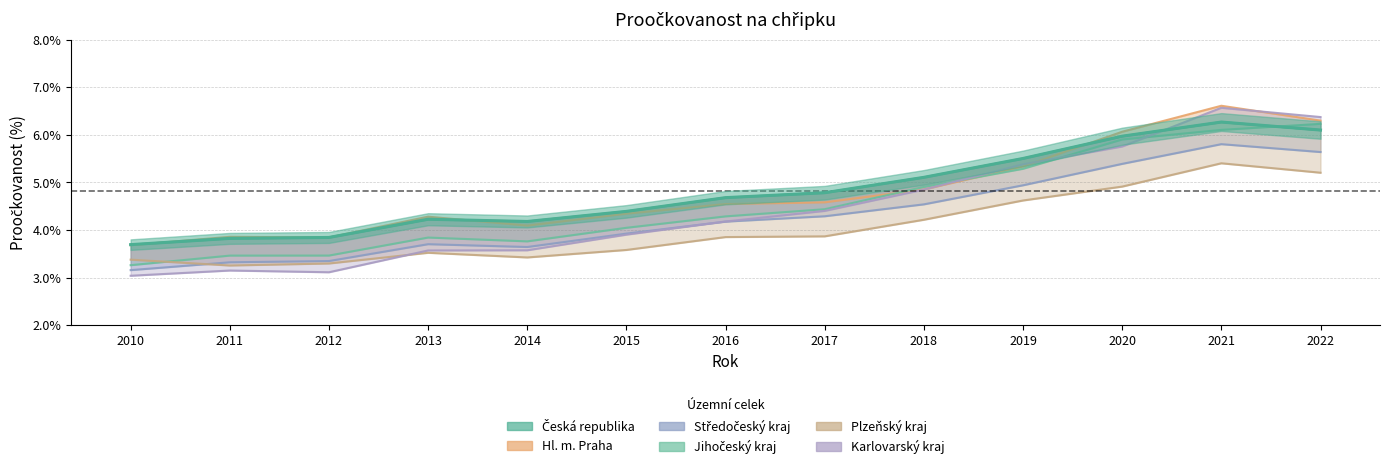

What are all the series names shown in the legend?

Česká republika, Hl. m. Praha, Středočeský kraj, Jihočeský kraj, Plzeňský kraj, Karlovarský kraj